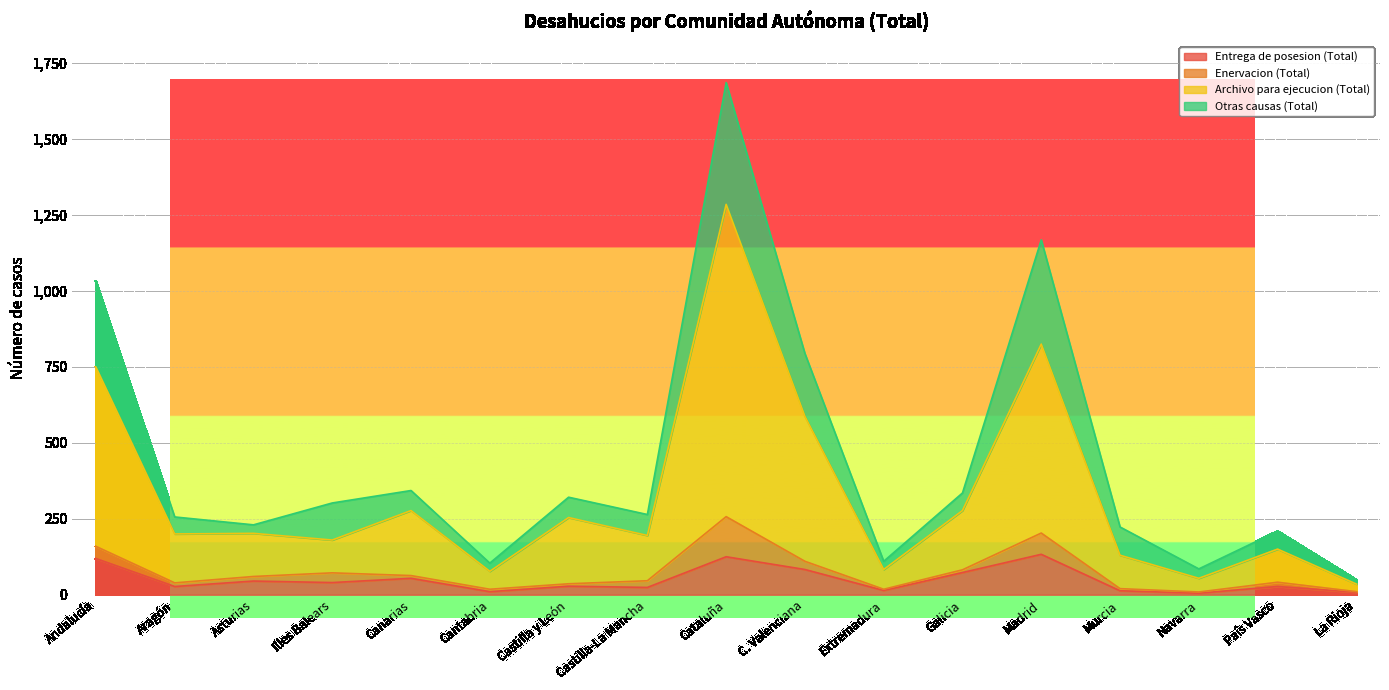

At which category is the sum across all series the highest?

Cataluña